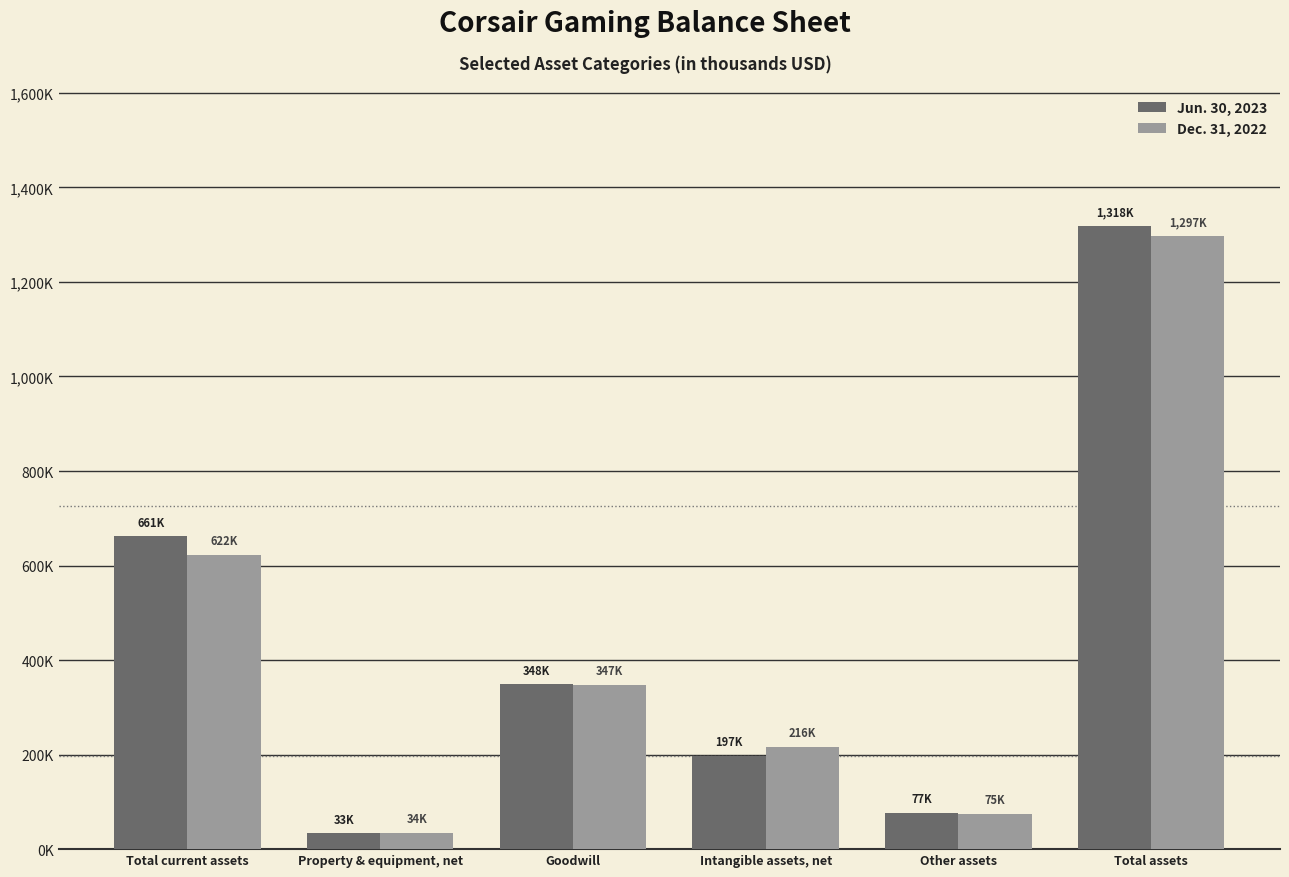

What are all the series names shown in the legend?

Jun. 30, 2023, Dec. 31, 2022